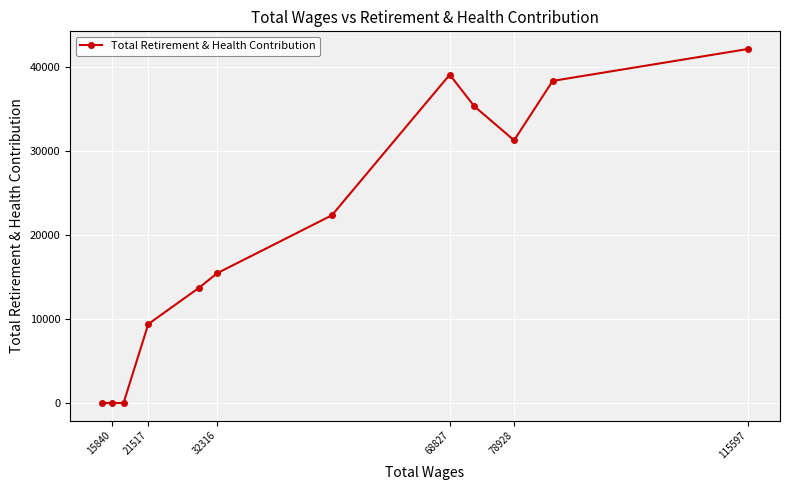

How many points are lower than both their immediate neighbors (excluding endpoints)?

1